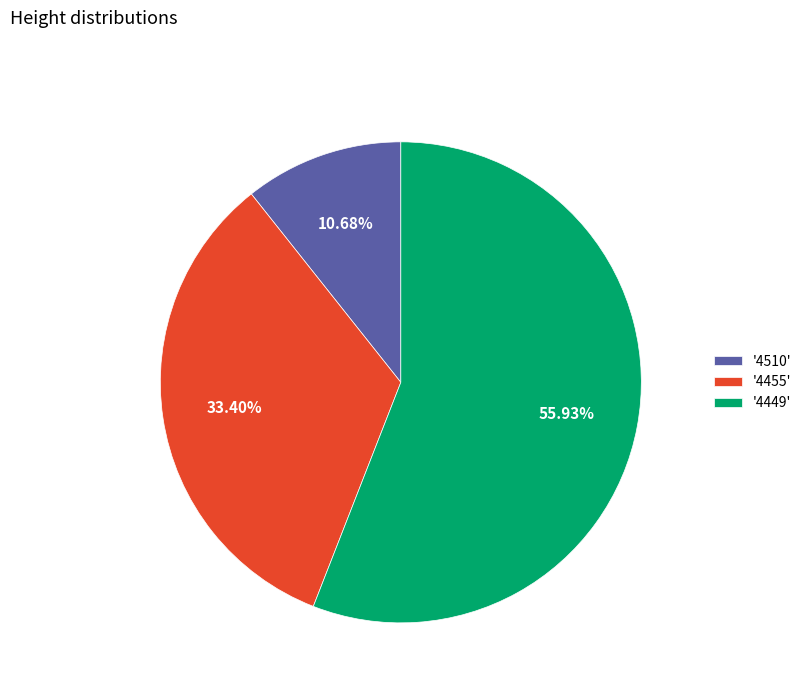

Between '4449' and '4455', which is larger?

'4449'